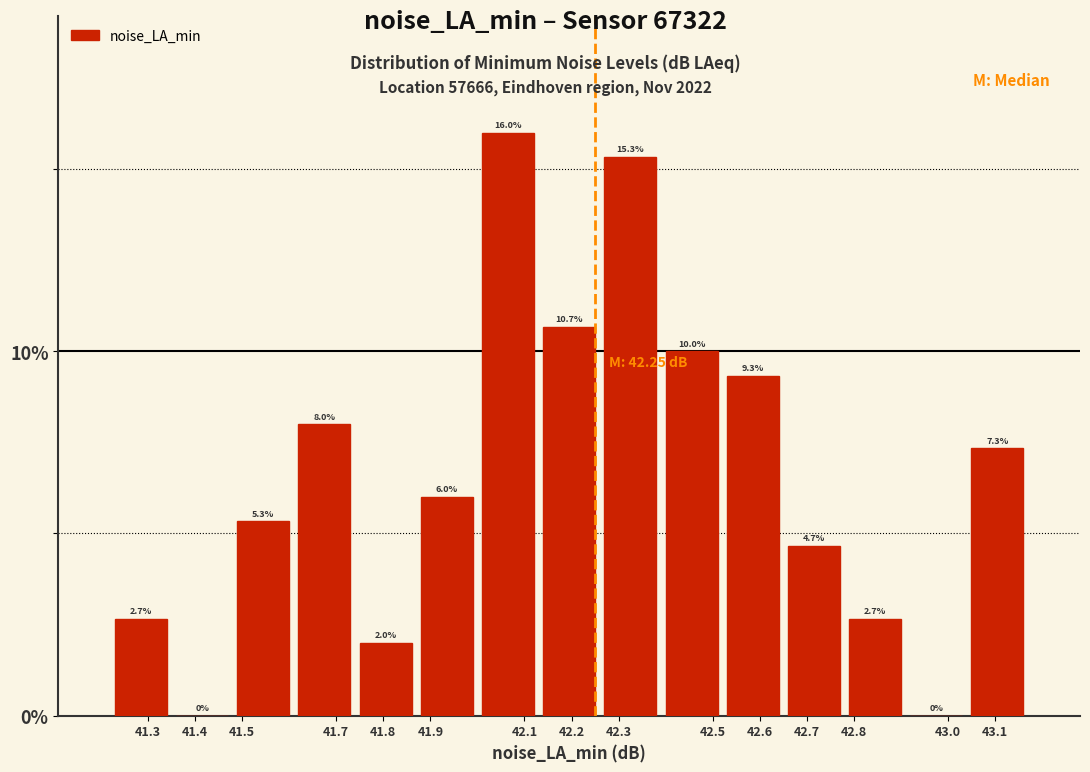

Over which range of the x-axis is the bar tallest?

42.00 to 42.13